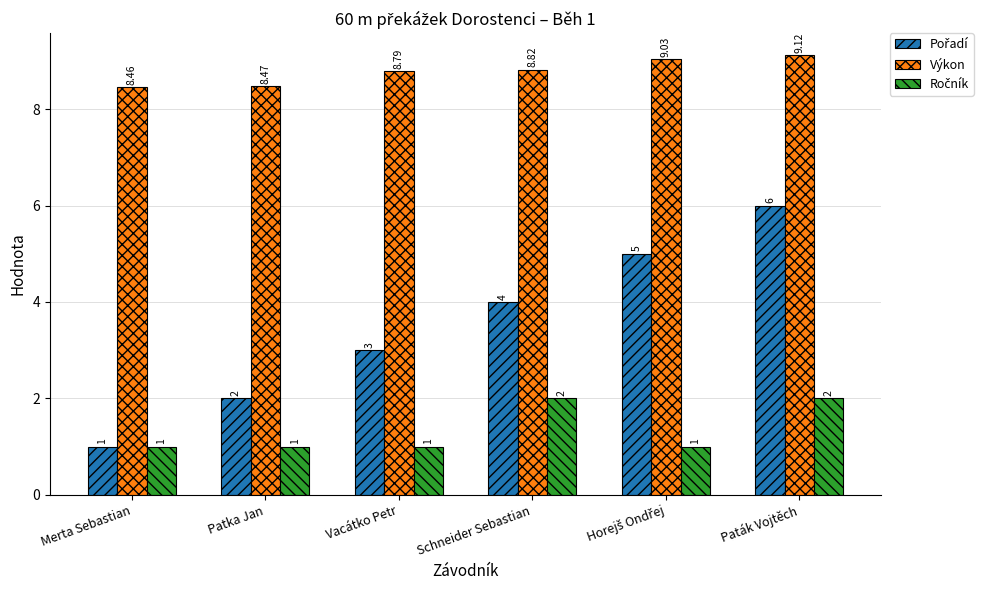

Which label corresponds to the largest value in the chart?

Paták Vojtěch